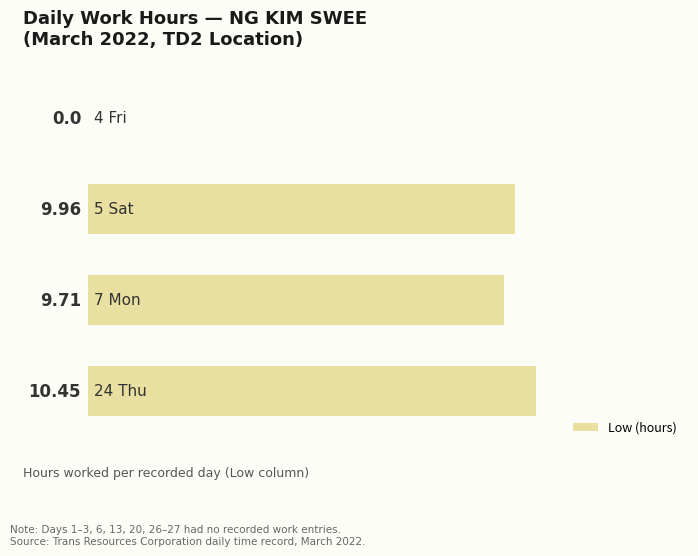

What is the sum of all values?

30.1